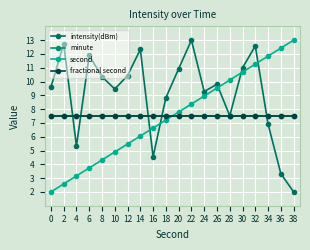

Is this an area chart (filled region under the line)?

No